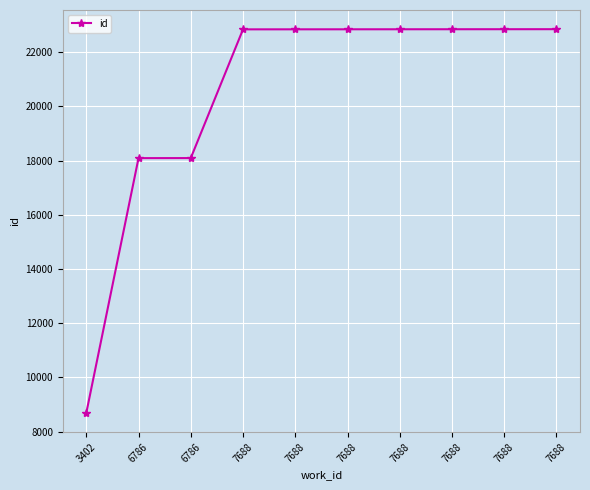

What is the average value?

20481